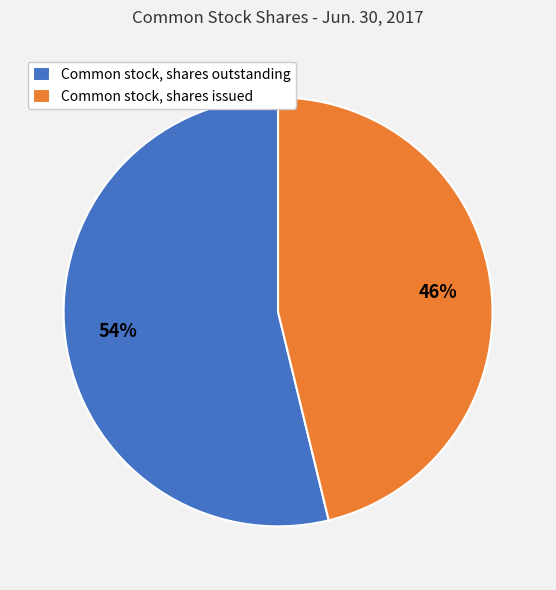

Count the number of slices in the pie.

2